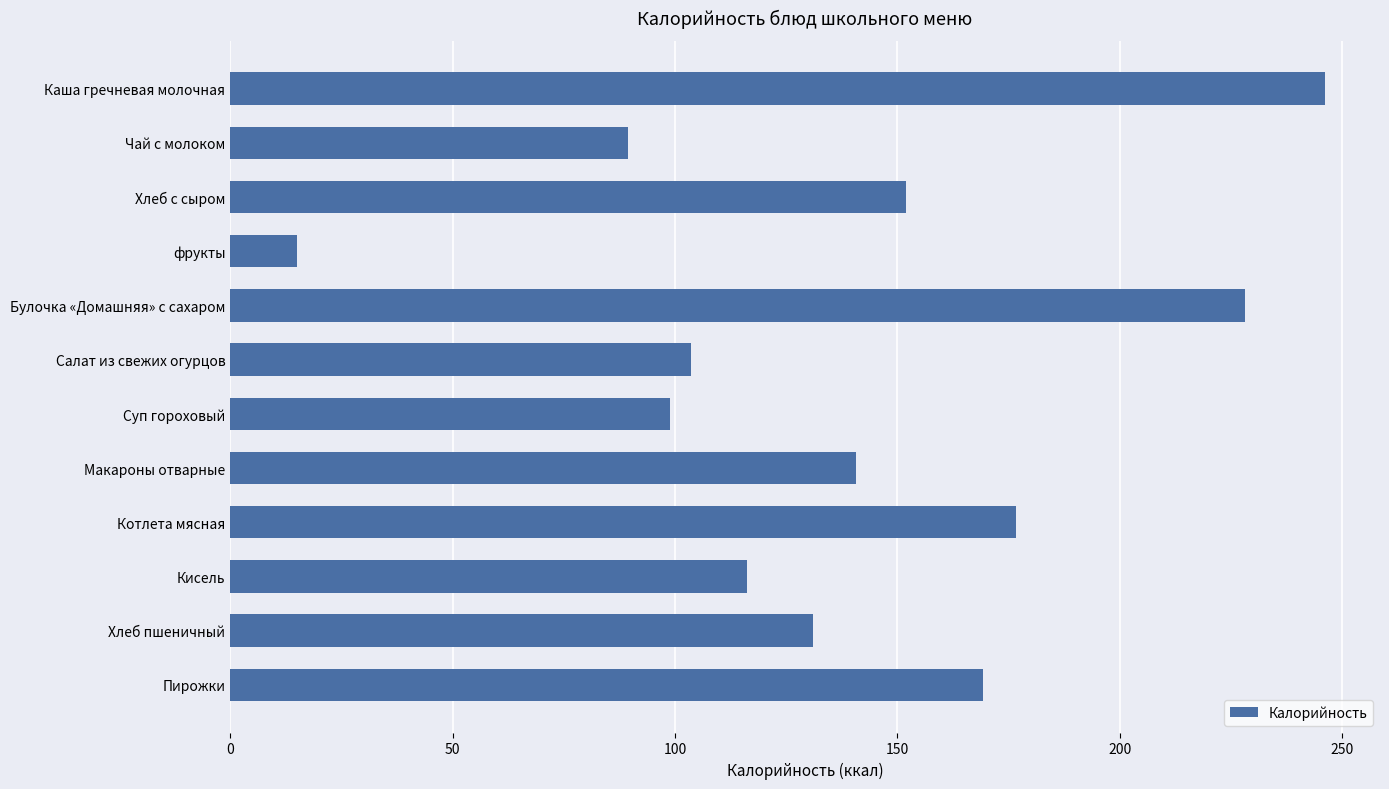

What is the change in value from фрукты to Макароны отварные?

+125.7